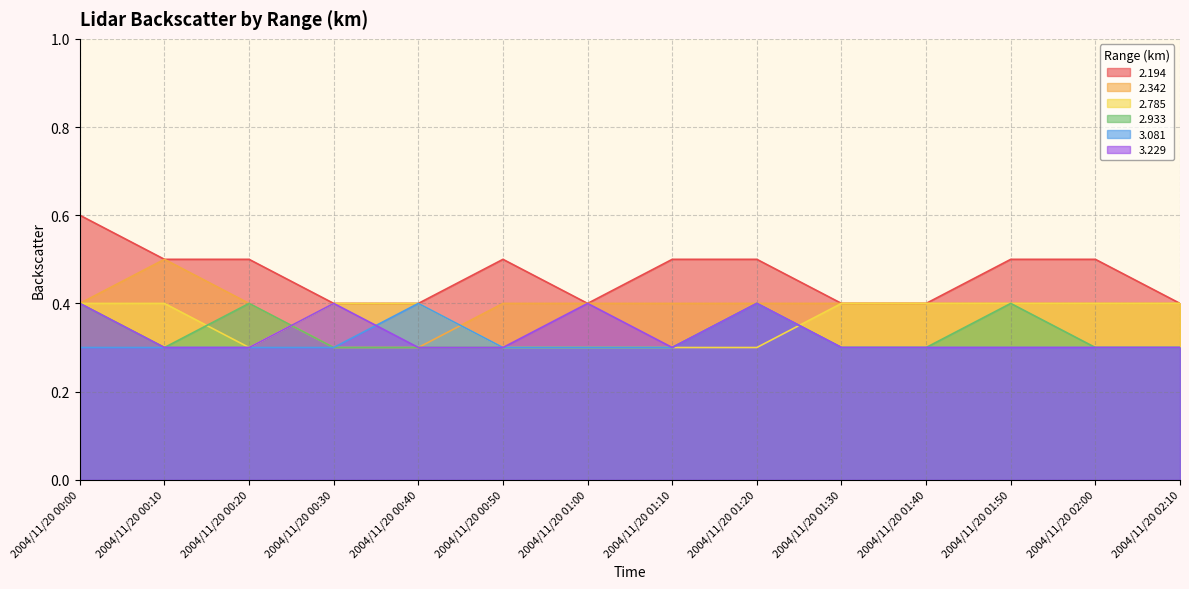

At which category is the sum across all series the highest?

2004/11/20 00:00